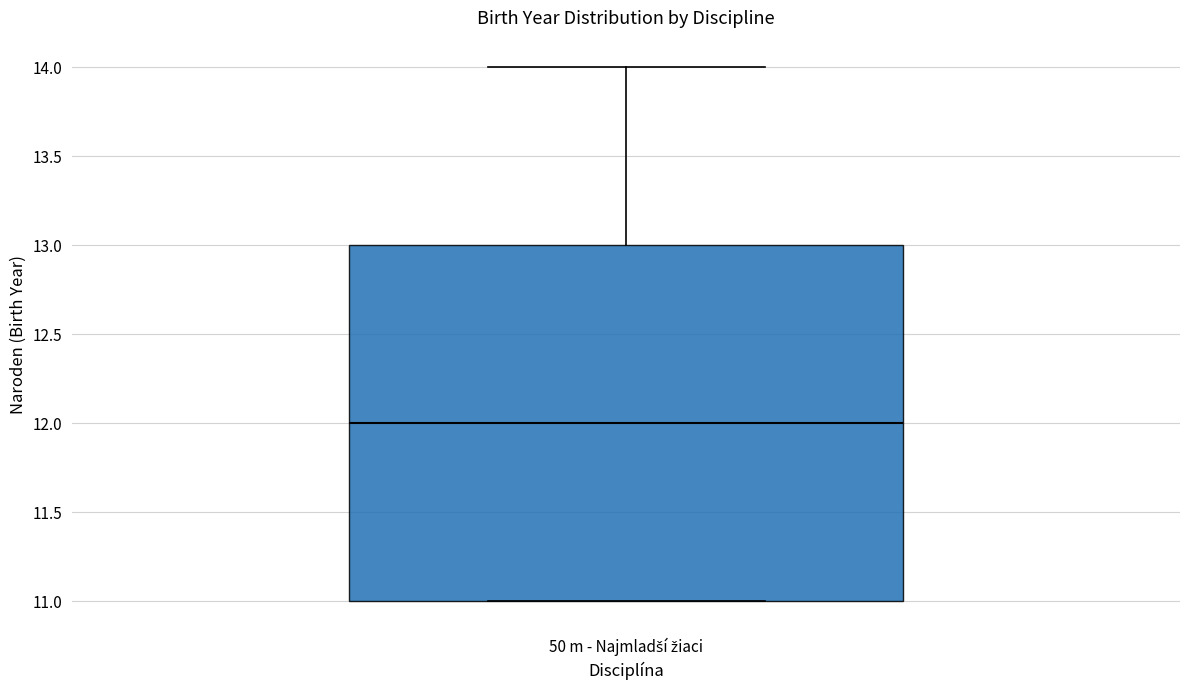

Transcribe this box plot: give where the median line is, the range the box spans, and where the two whiskers end, as read against the y-axis. The values are not printed on the chart, so give them approximately, as read against the axis.

median 12, box 11 to 13, whiskers 11 to 14